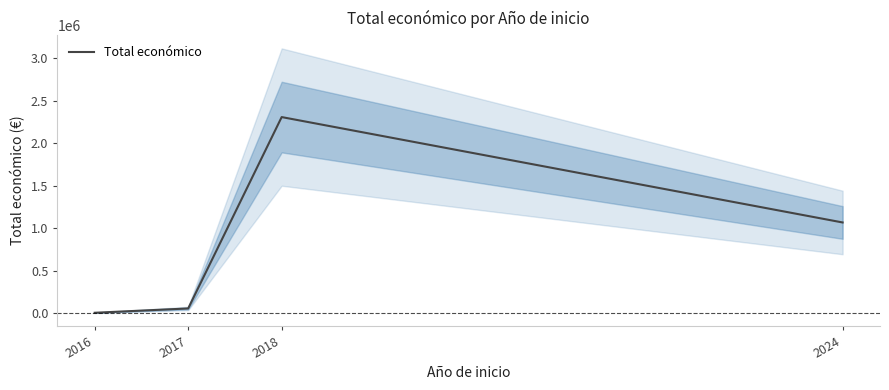

List the labels in order of value, largest first.

2018, 2024, 2017, 2016